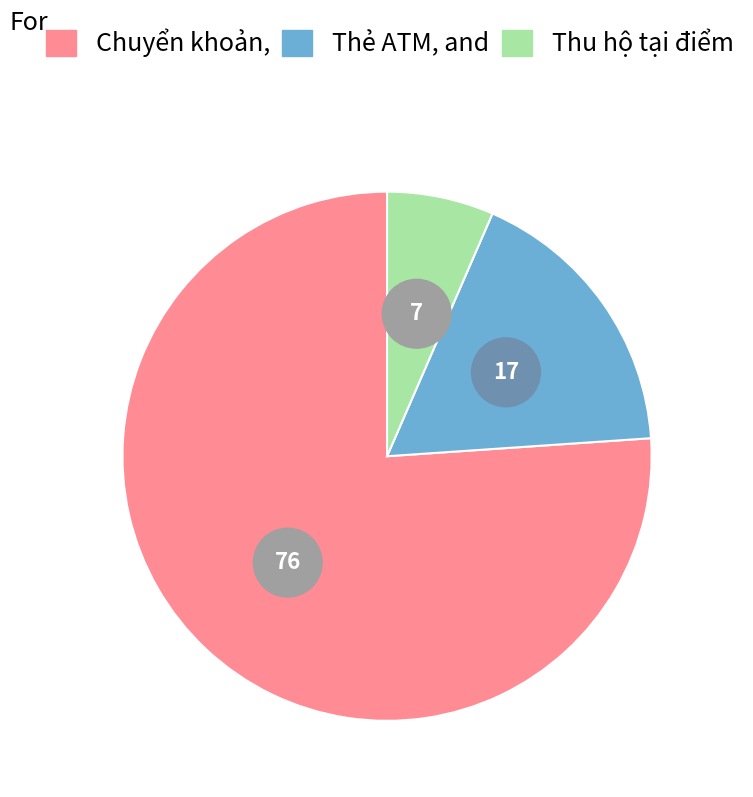

Which slice represents more than half of the pie?

Chuyển khoản